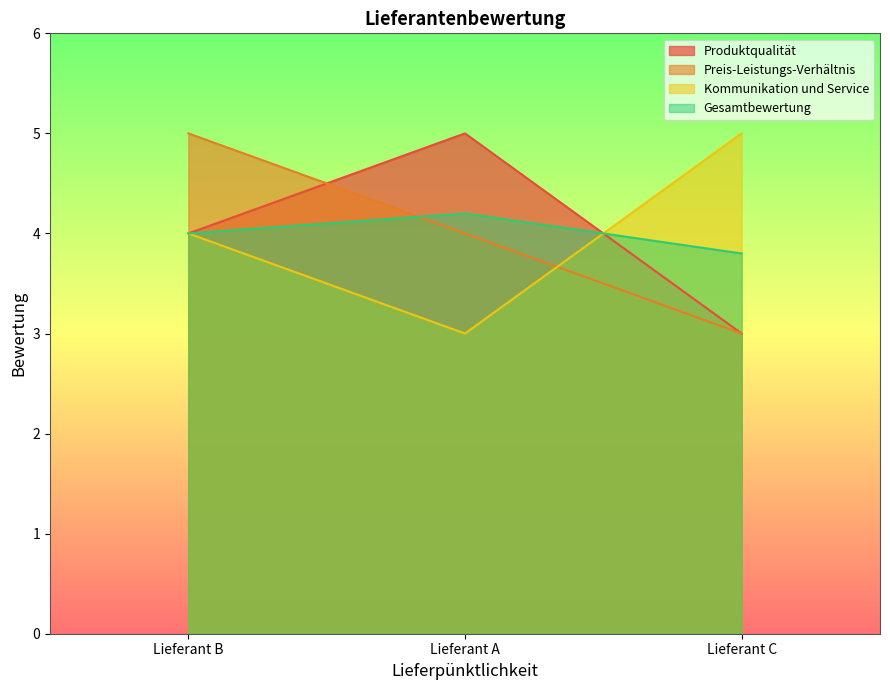

Does the chart display data point markers on the line(s)?

No